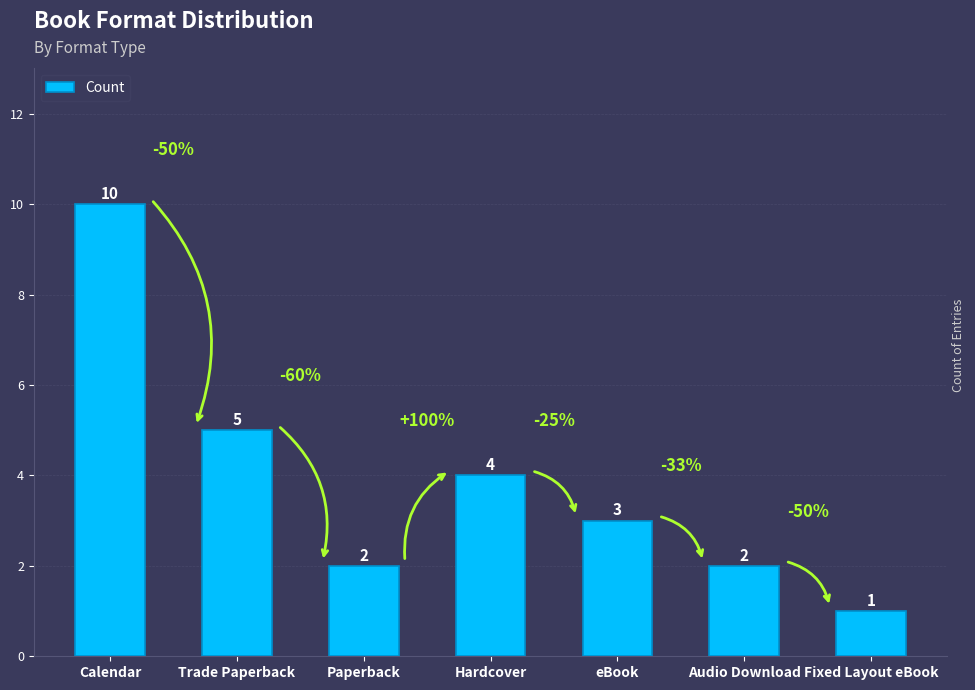

What is the maximum value shown in the chart?

10